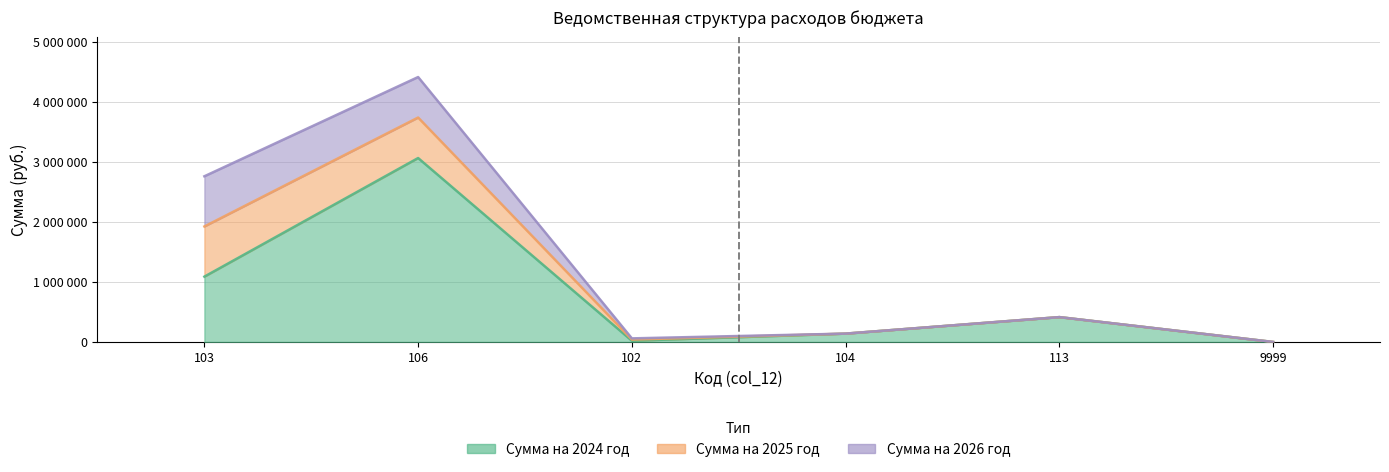

At which label does Сумма на 2026 год reach its minimum?

104